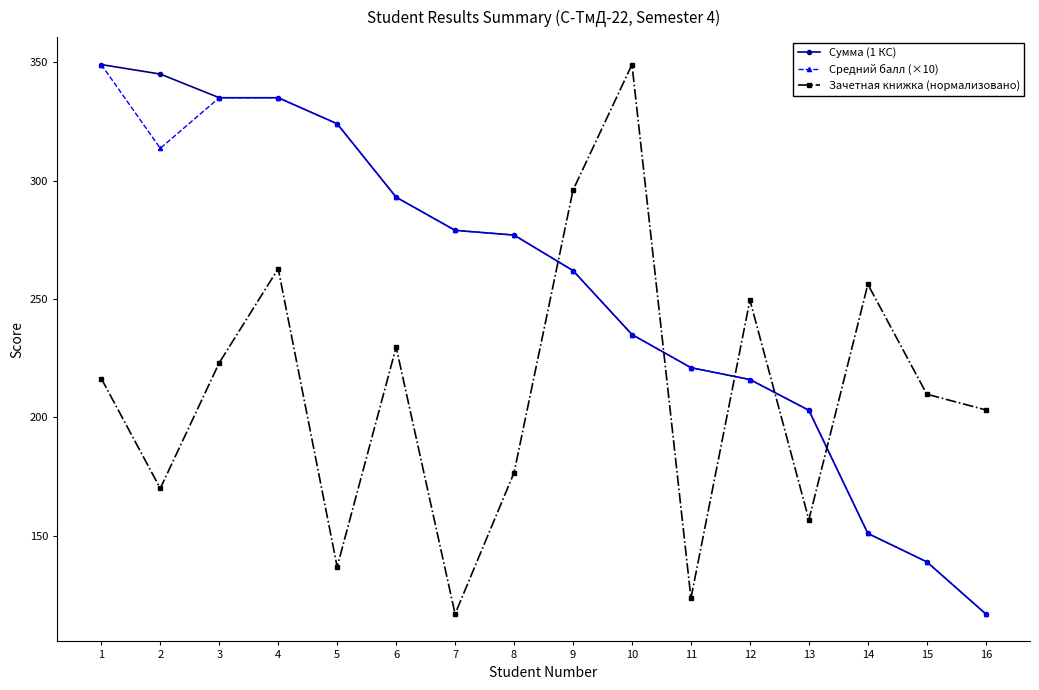

What are all the series names shown in the legend?

Сумма (1 КС), Средний балл (×10), Зачетная книжка (нормализовано)